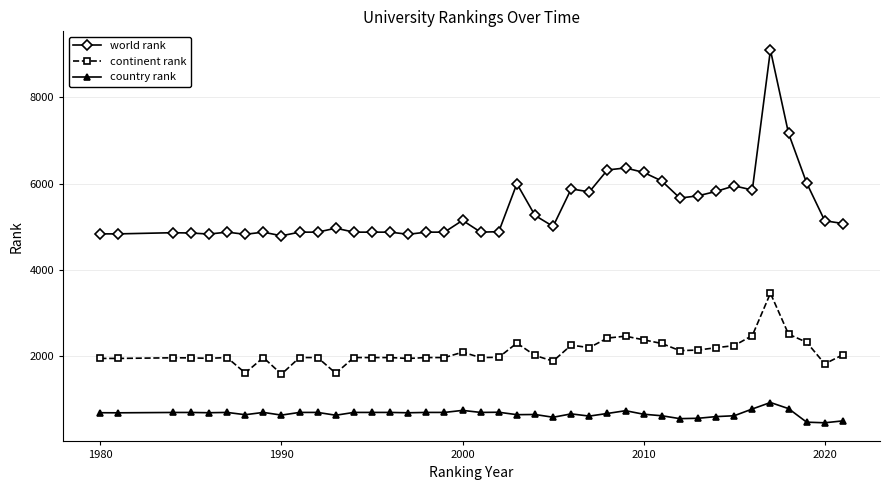

What is the sum of all country rank values?

26486